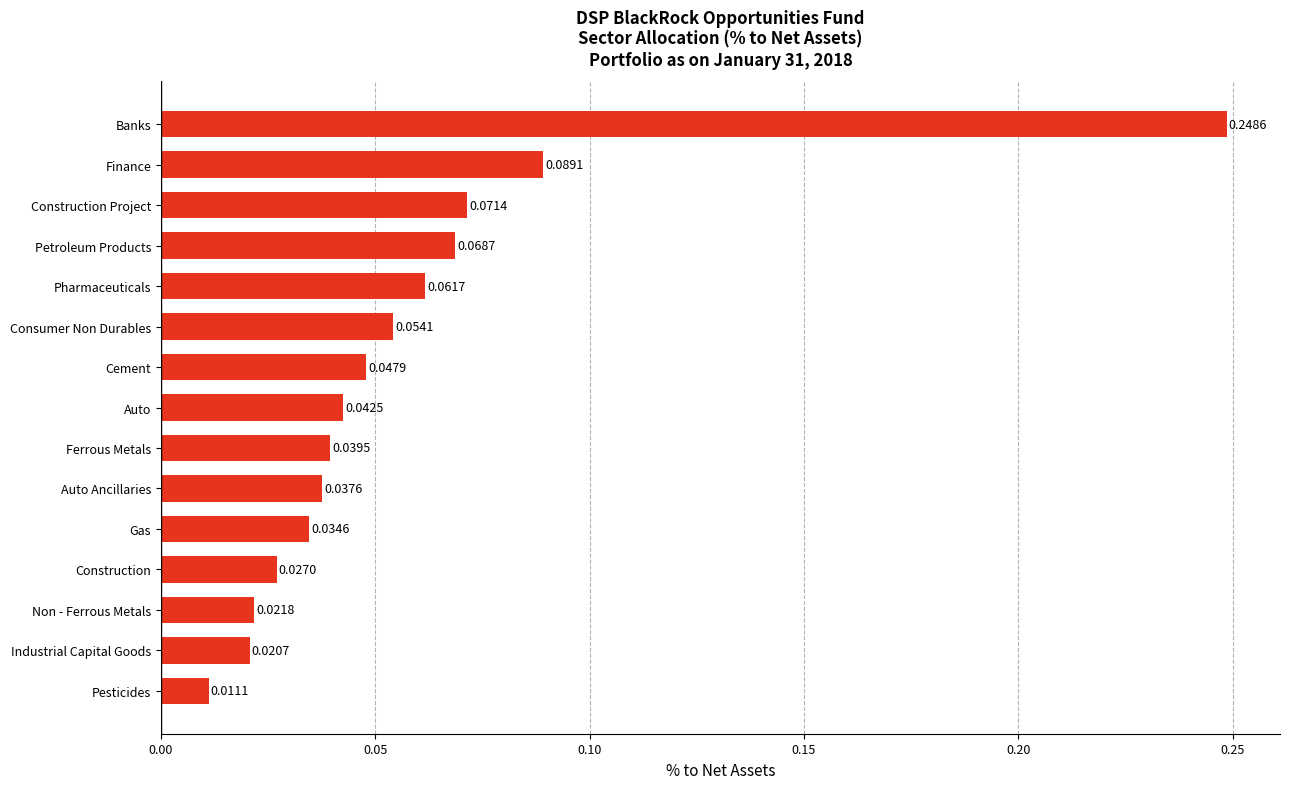

Which label corresponds to the smallest value in the chart?

Pesticides